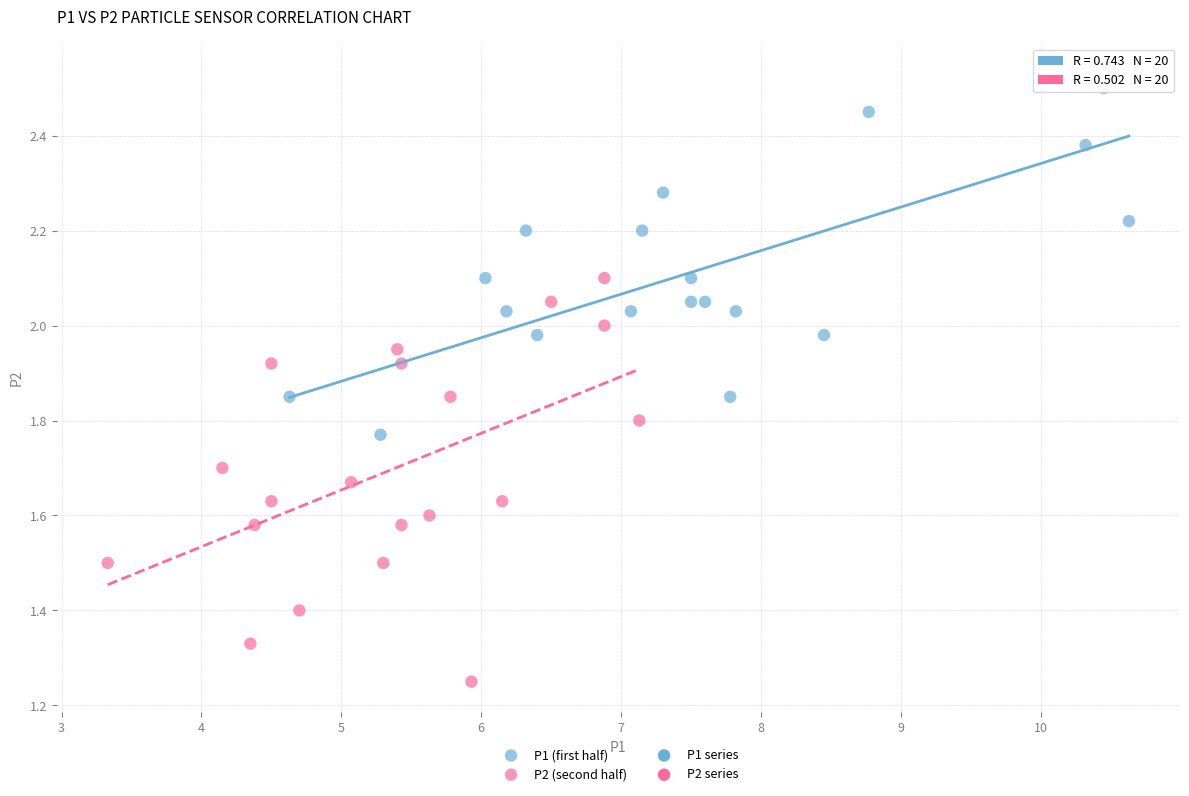

Which series has the largest Y range (max minus min)?

P2 (second half)